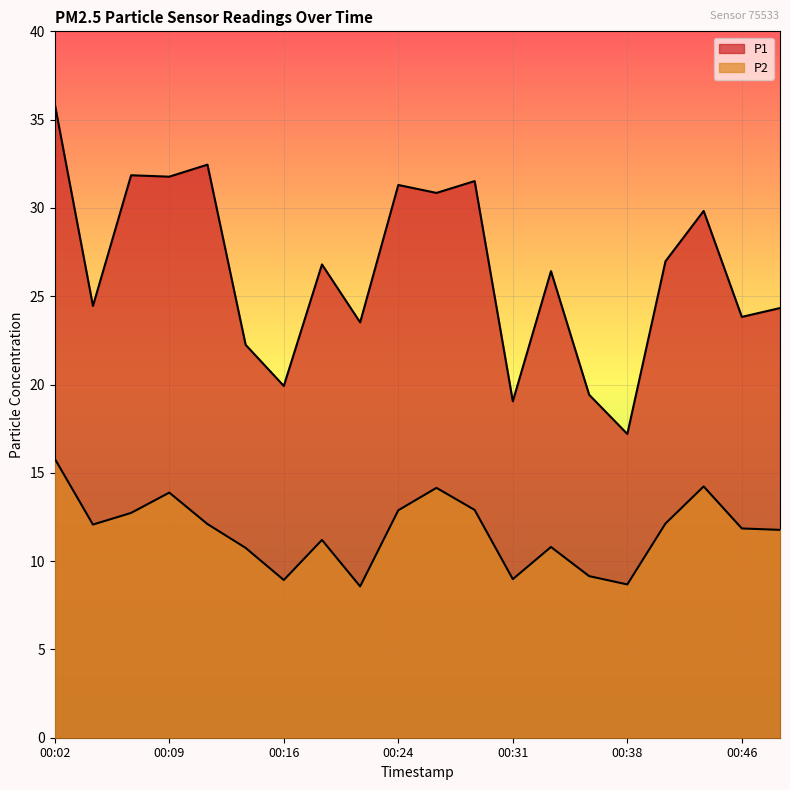

Reading left to right, list all the values displayed in this chart.

P1: 35.9	24.4	31.9	31.8	32.5	22.2	19.9	26.8	23.5	31.3	30.9	31.5	19.1	26.4	19.4	17.2	27.0	29.8	23.8	24.3
P2: 15.8	12.1	12.7	13.9	12.1	10.8	8.9	11.2	8.6	12.9	14.2	12.9	9.0	10.8	9.2	8.7	12.1	14.2	11.8	11.8